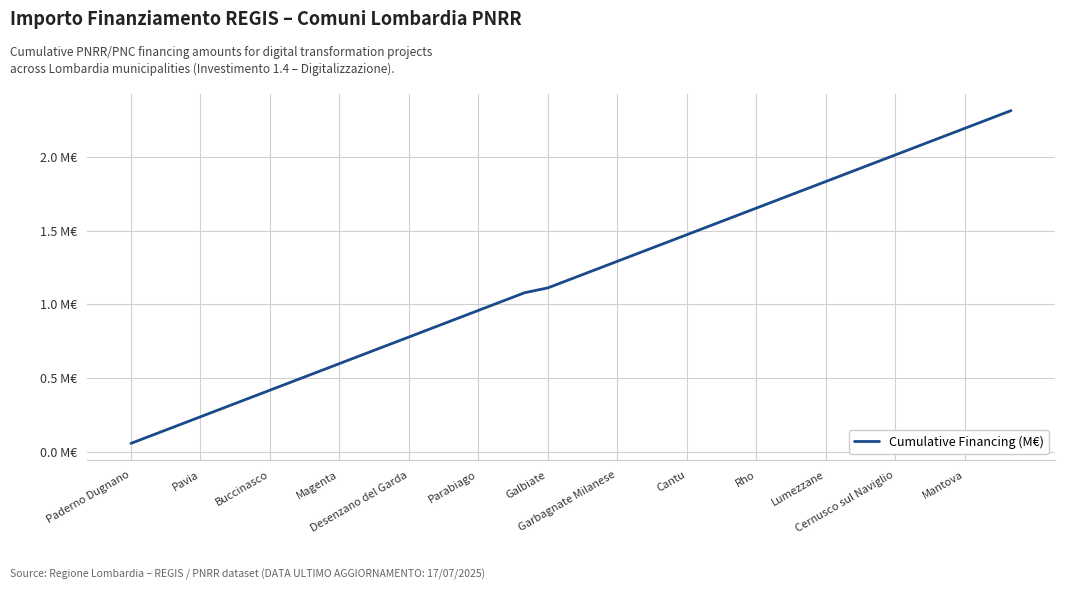

Is this an area chart (filled region under the line)?

No